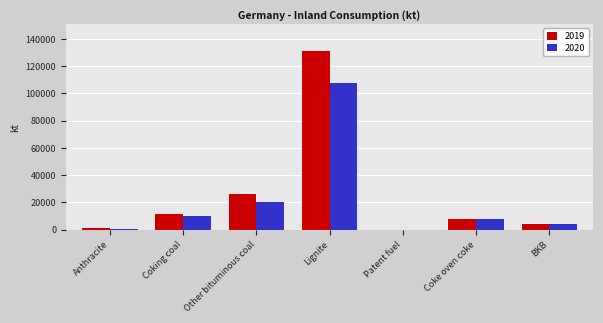

Is the value of 2020 at Coking coal greater than the value of 2019 at Patent fuel?

Yes